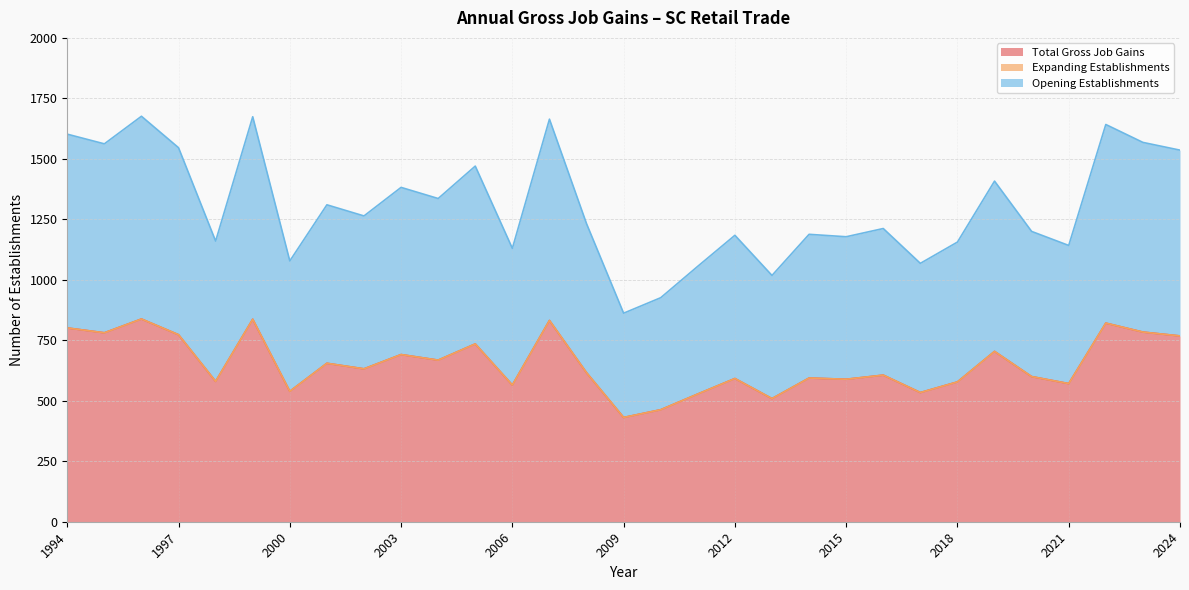

How many data points does each series have?

31